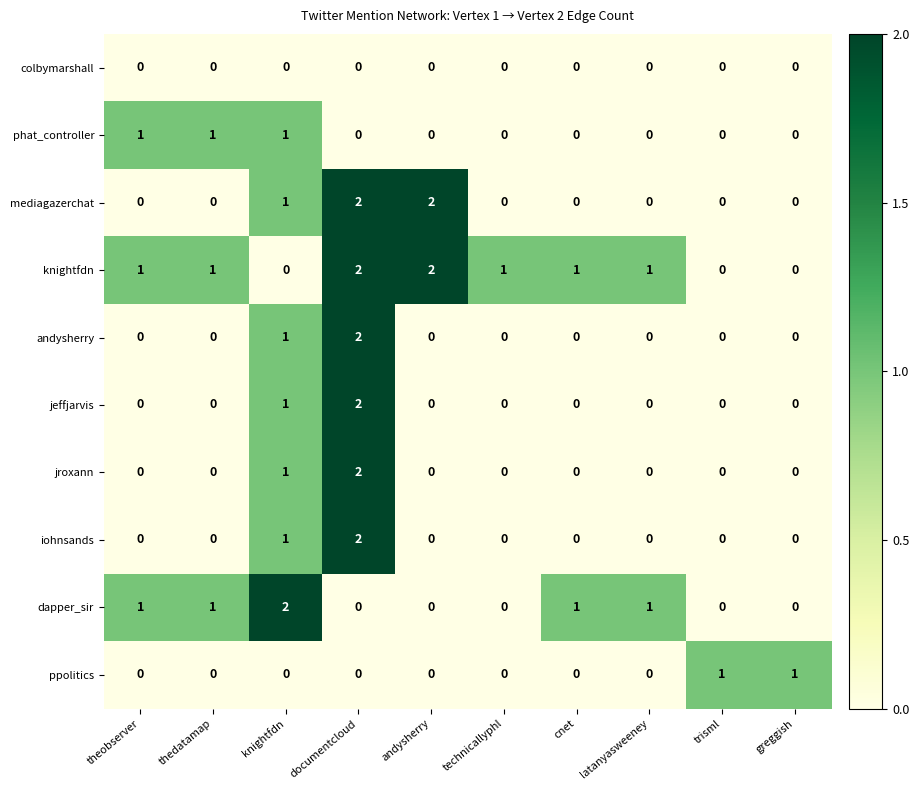

What is the total value across all series at knightfdn?

8